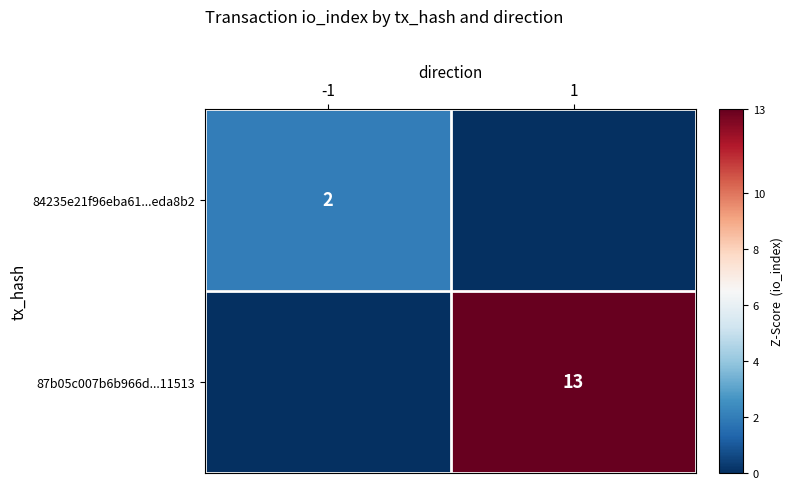

True or false: 84235e21f96eba61...eda8b2 has a value of 2 at -1.

True